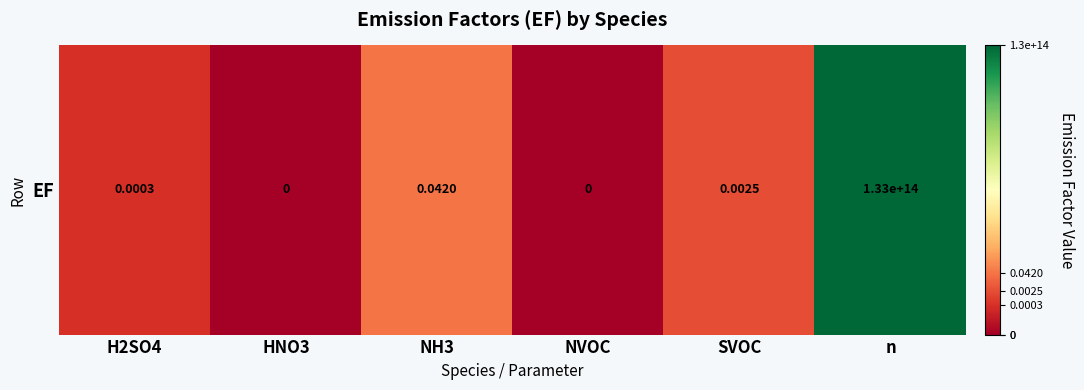

True or false: the data shows -5.6 at HNO3.

True